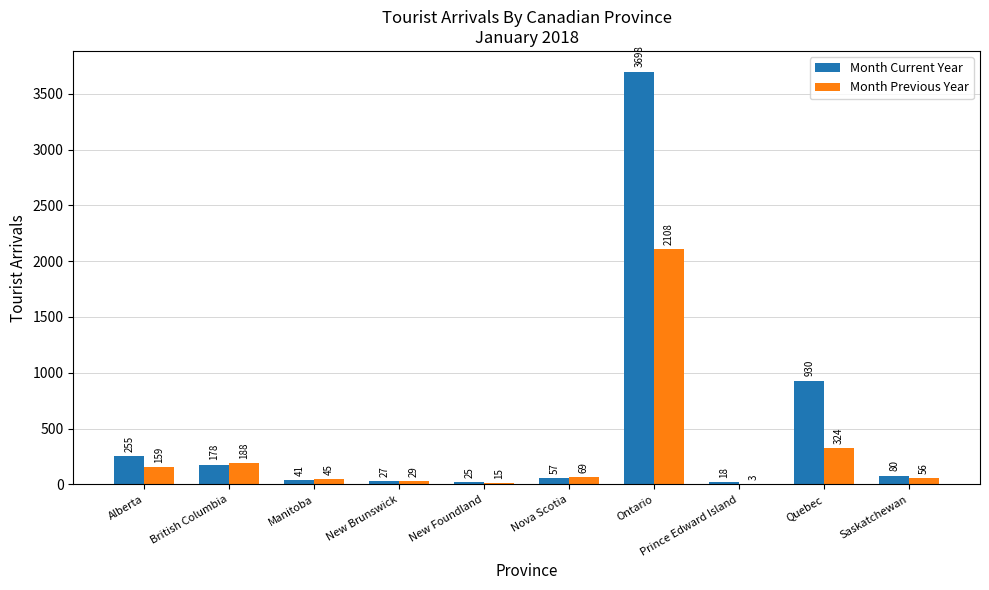

What are all the series names shown in the legend?

Month Current Year, Month Previous Year